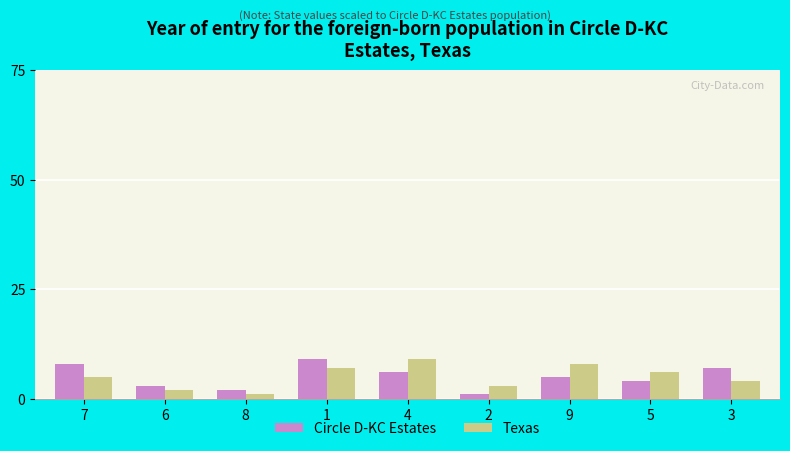

Which series changed the most between 2 and 9?

Texas